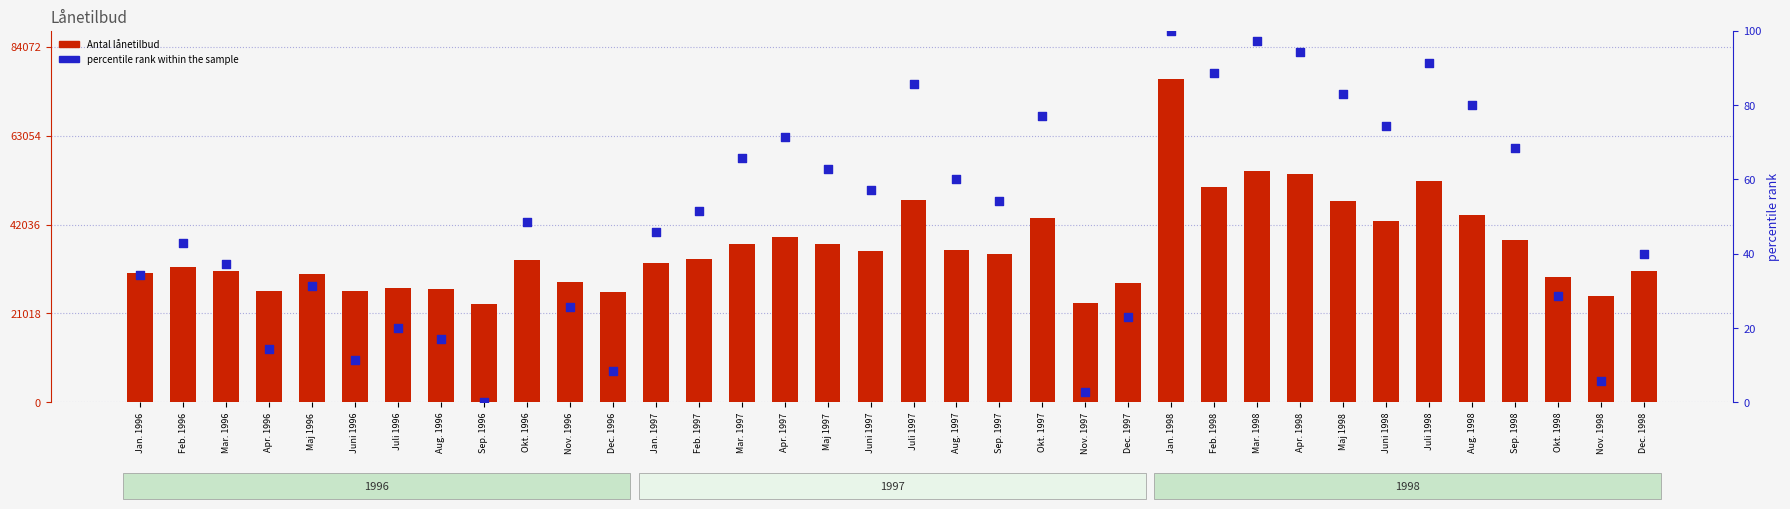

What are all the series names shown in the legend?

Antal lånetilbud, percentile rank within the sample